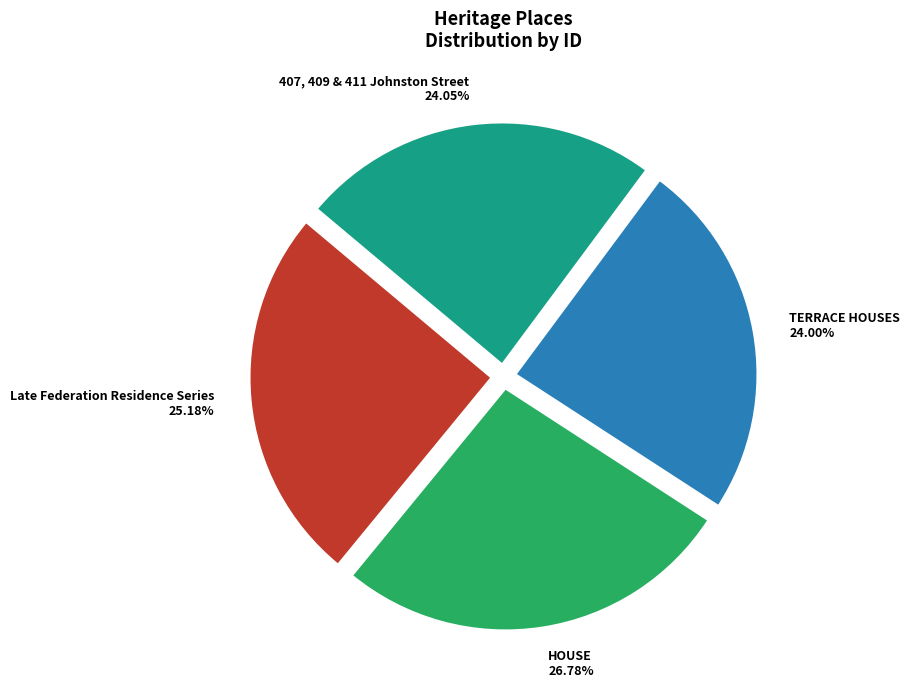

Does HOUSE represent more than half of the total?

No